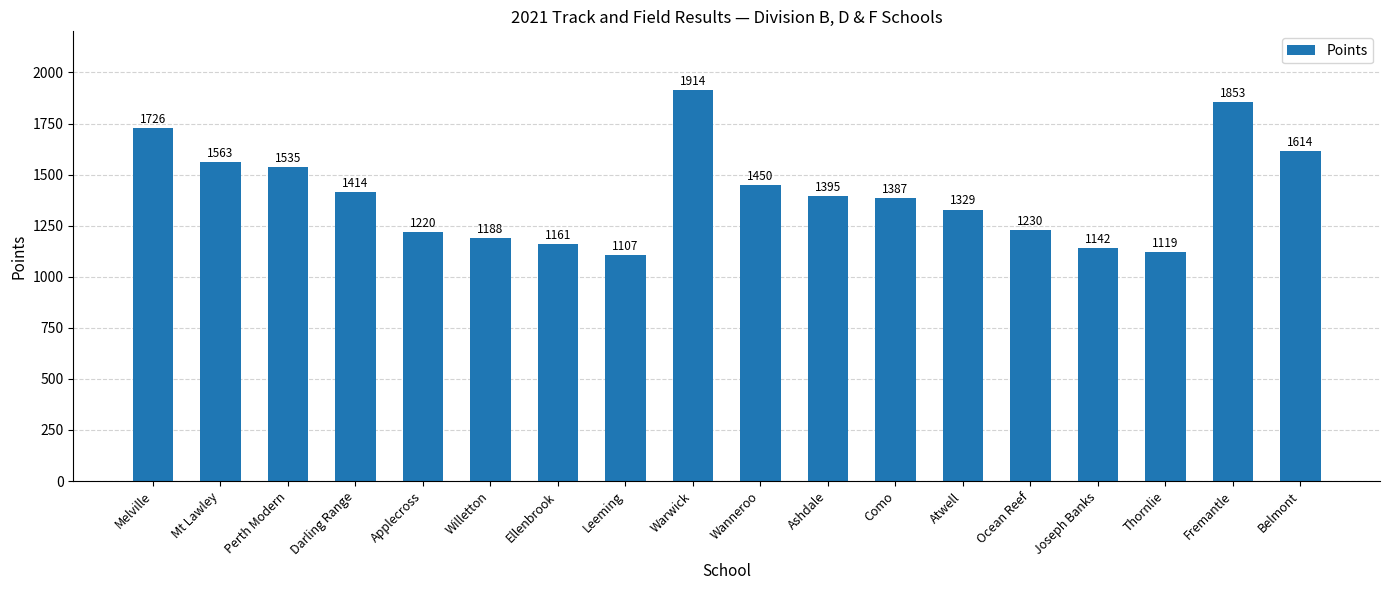

List the labels in order of value, largest first.

Warwick, Fremantle, Melville, Belmont, Mt Lawley, Perth Modern, Wanneroo, Darling Range, Ashdale, Como, Atwell, Ocean Reef, Applecross, Willetton, Ellenbrook, Joseph Banks, Thornlie, Leeming